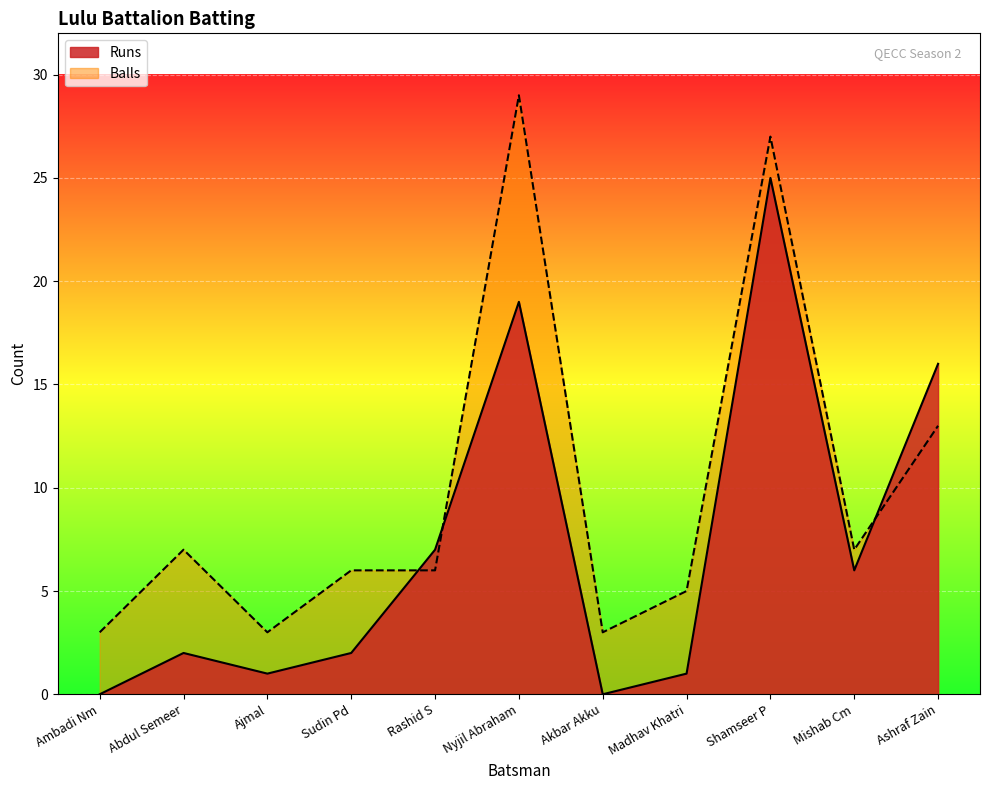

How many values in the Runs series exceed 2?

5